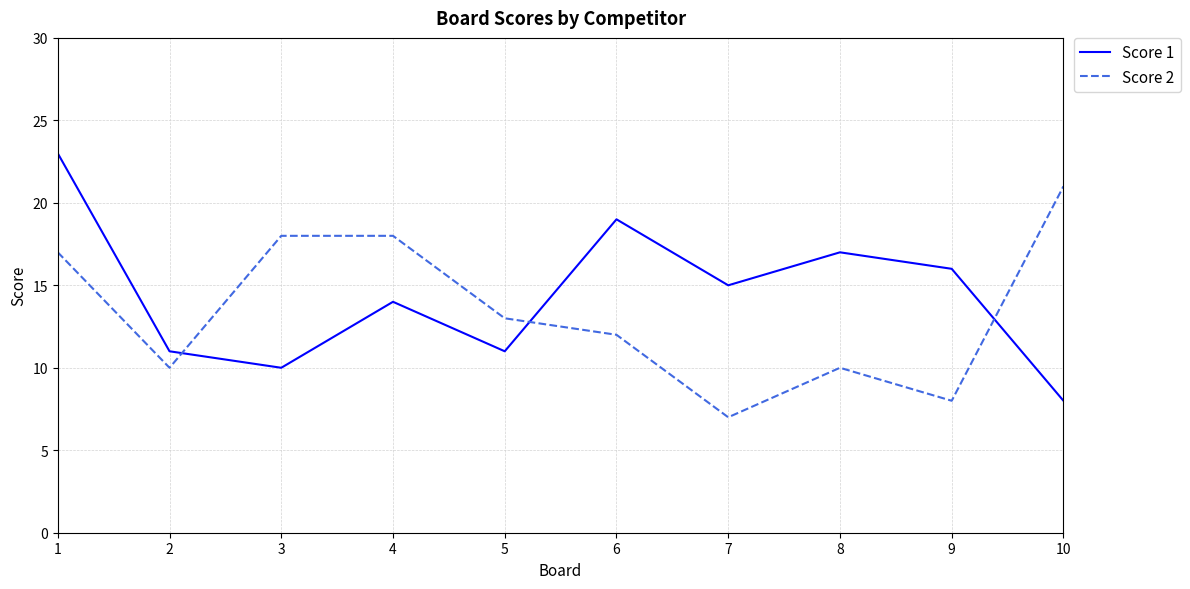

What is the smallest value displayed?

7